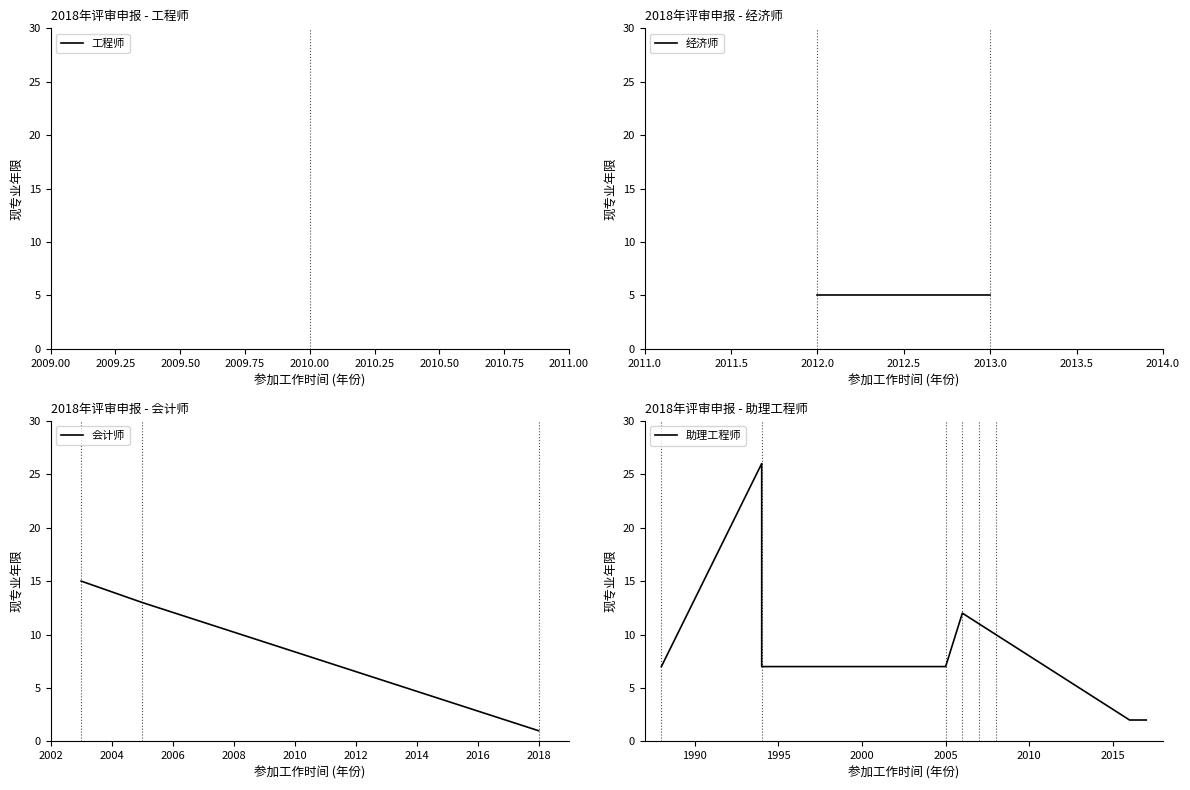

Which series ends up on top after the final intersection of 工程师 and 会计师?

工程师